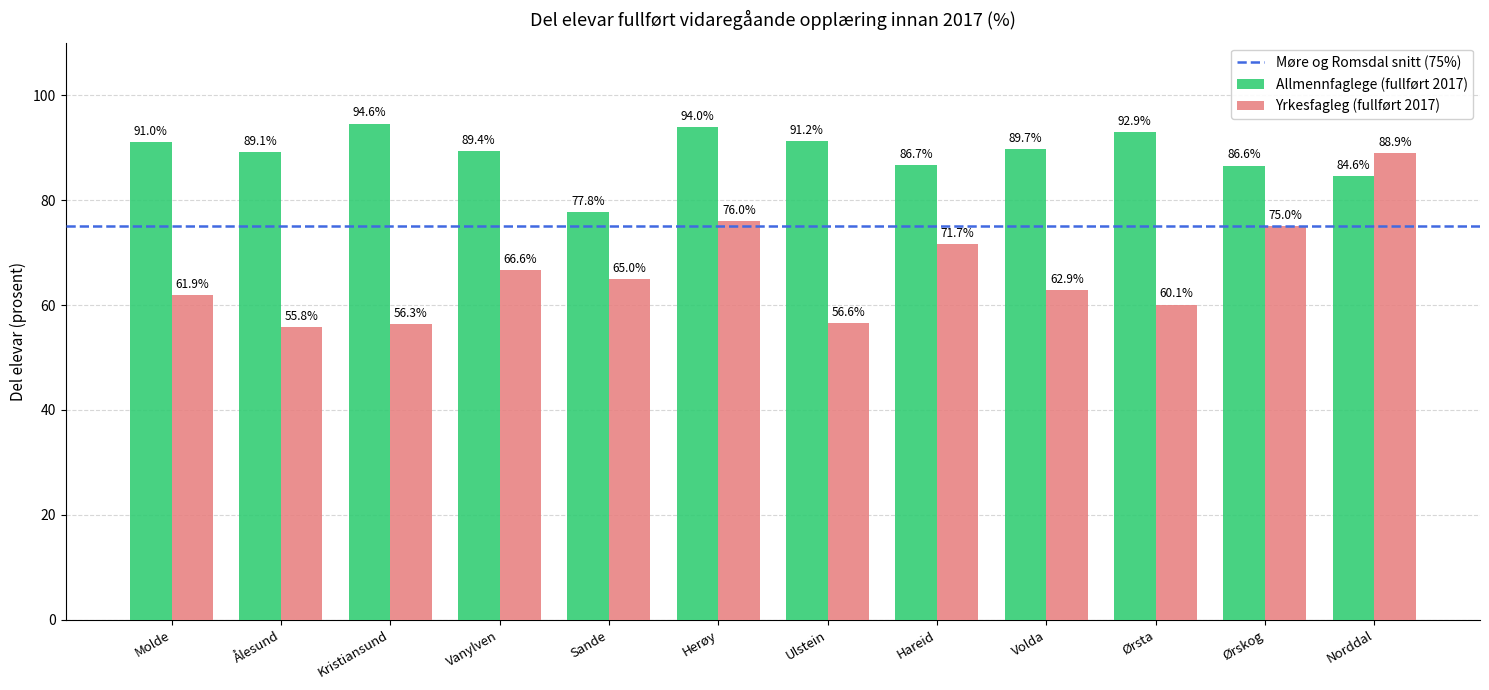

Reading left to right, what are all the values shown in this chart?

Allmennfaglege (fullført 2017): 91.0	89.1	94.6	89.4	77.8	94.0	91.2	86.7	89.7	92.9	86.6	84.6
Yrkesfagleg (fullført 2017): 61.9	55.8	56.3	66.6	65.0	76.0	56.6	71.7	62.9	60.1	75.0	88.9